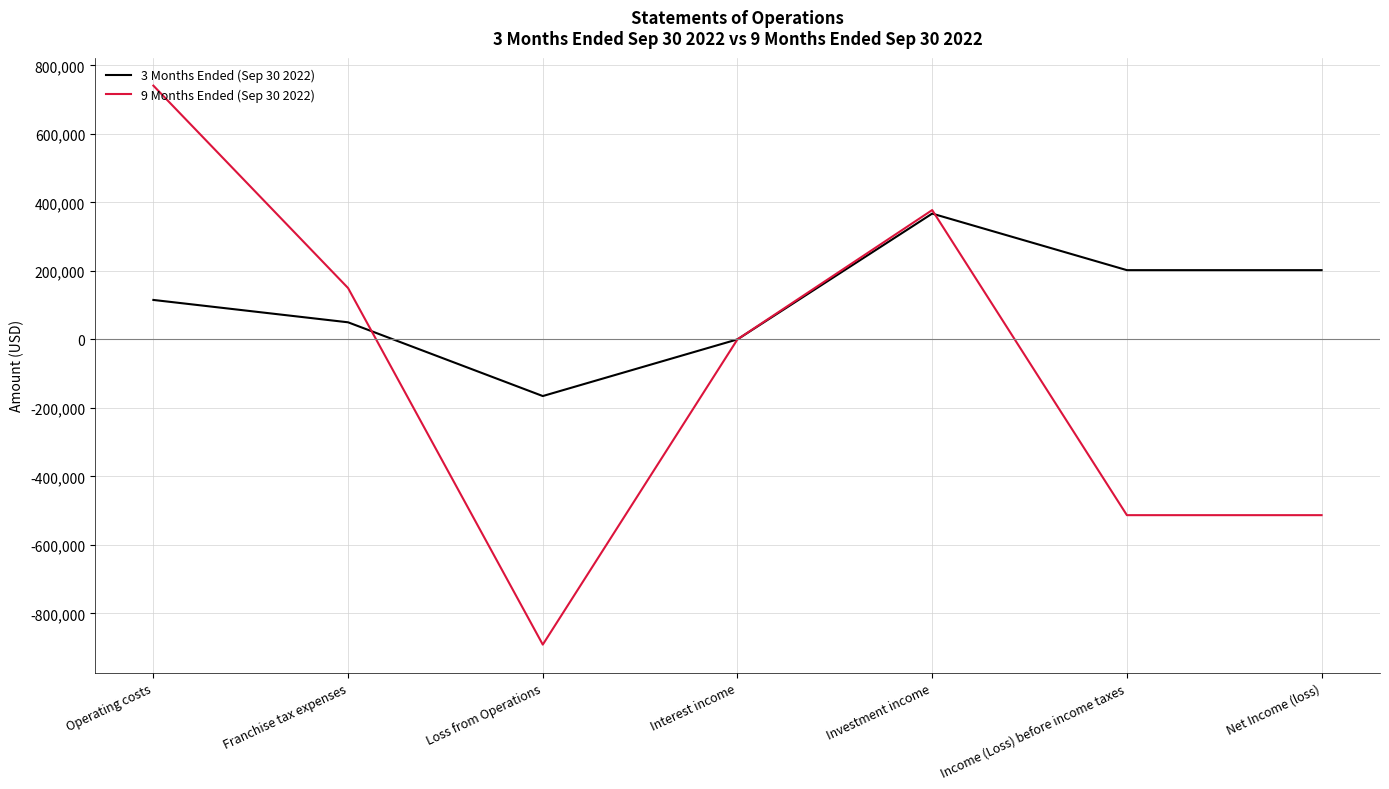

Reading right to left, transcribe all the data shown in this chart.

3 Months Ended (Sep 30 2022): 202269	202269	367387	173	-165291	50000	115291
9 Months Ended (Sep 30 2022): -513045	-513045	377637	280	-890962	150000	740962